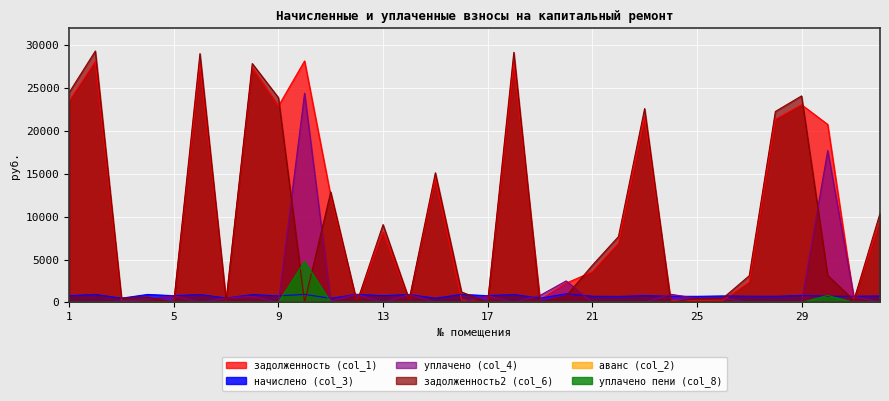

How many lines are shown in the chart?

6